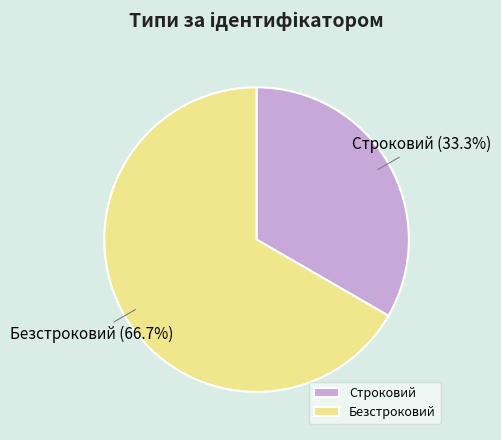

To the nearest percent, what is the average slice percentage?

50%